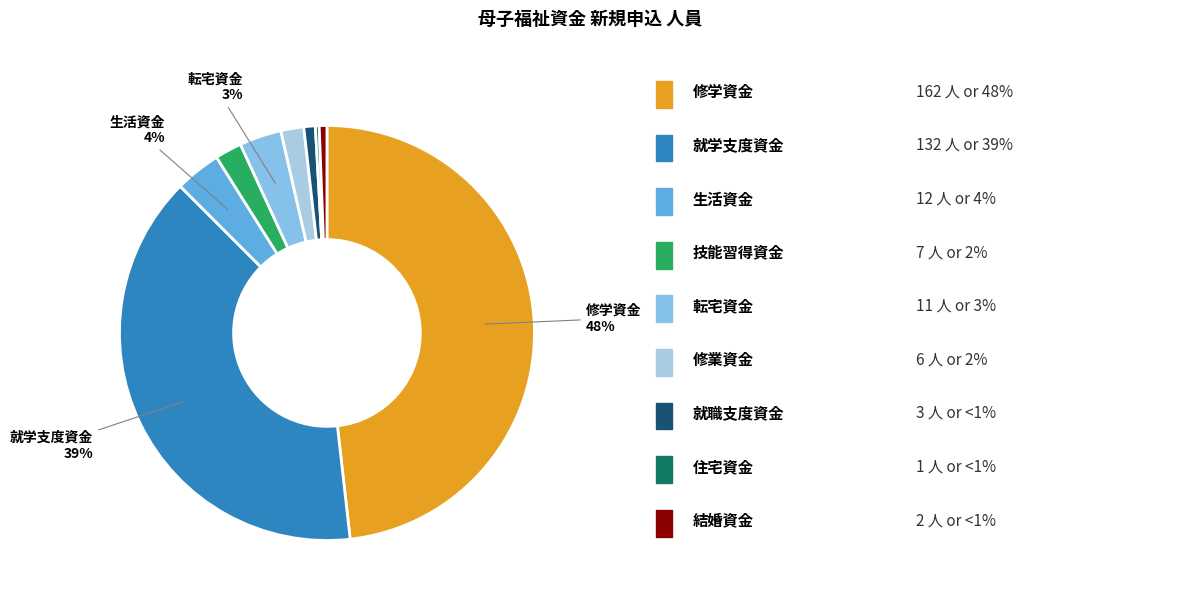

Count the number of slices in the pie.

9